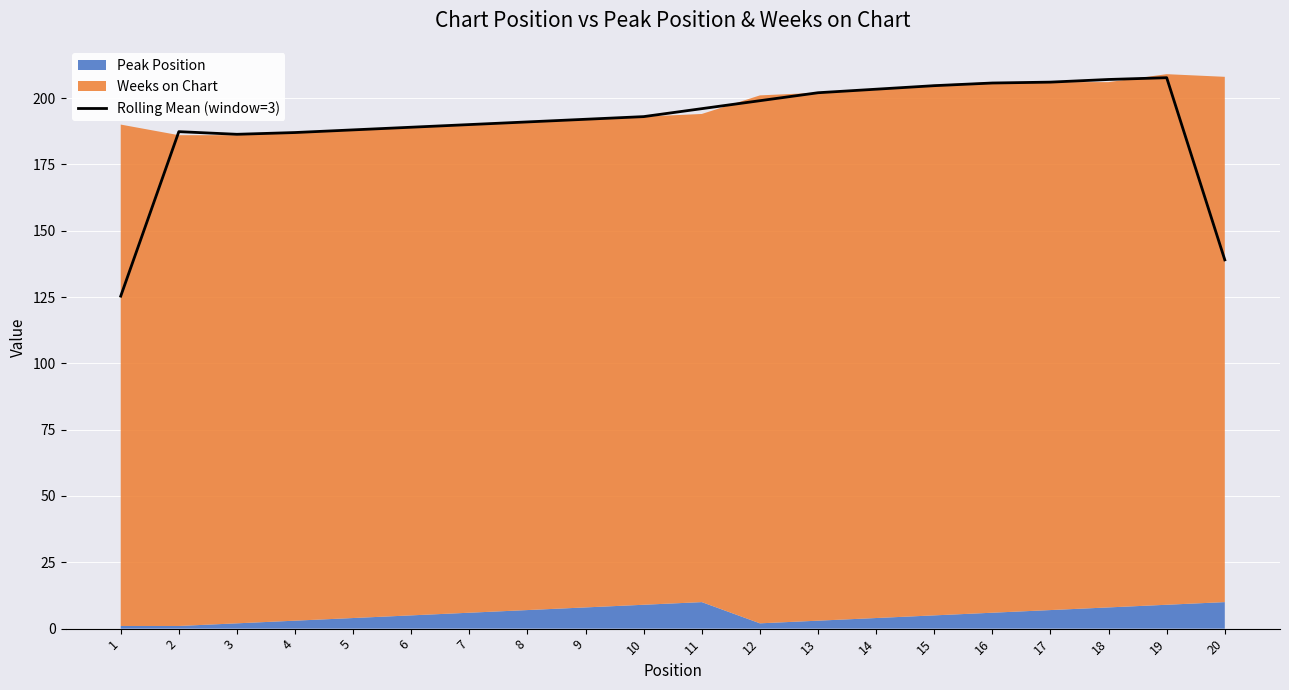

What is the approximate value at 15?

204.7